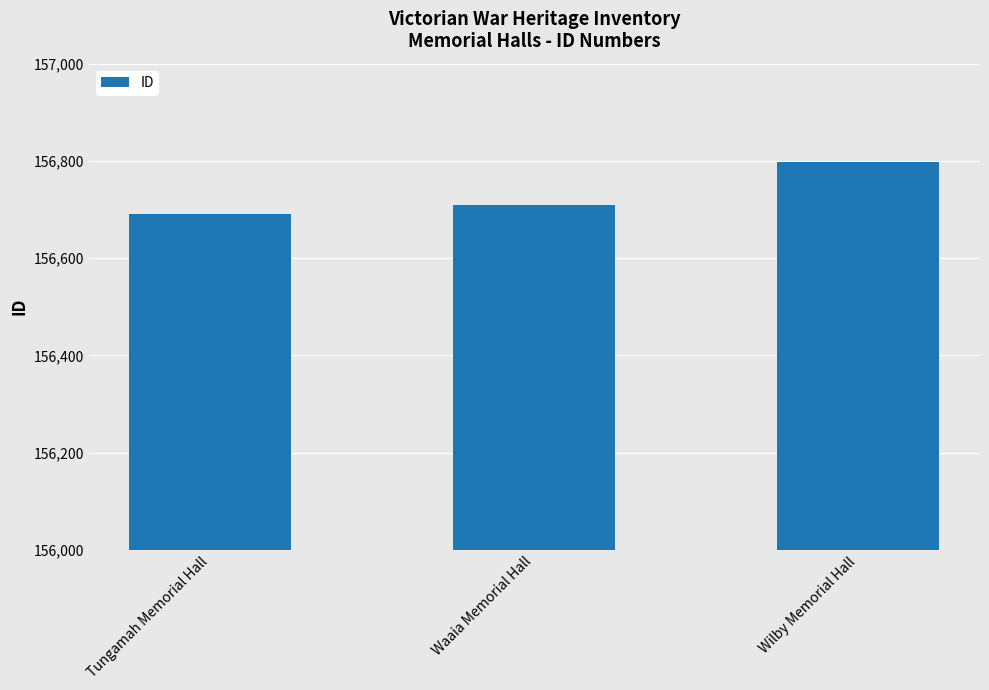

Reading right to left, what are all the values shown in this chart?

Wilby Memorial Hall=156797	Waaia Memorial Hall=156709	Tungamah Memorial Hall=156690